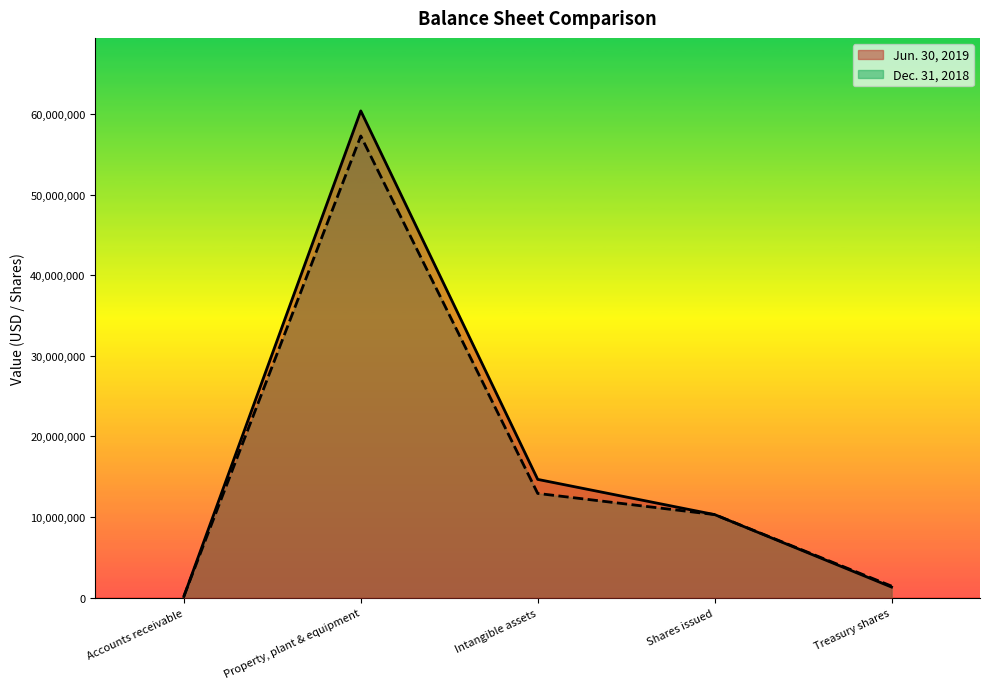

How many intersections are there between Dec. 31, 2018 and Jun. 30, 2019?

1